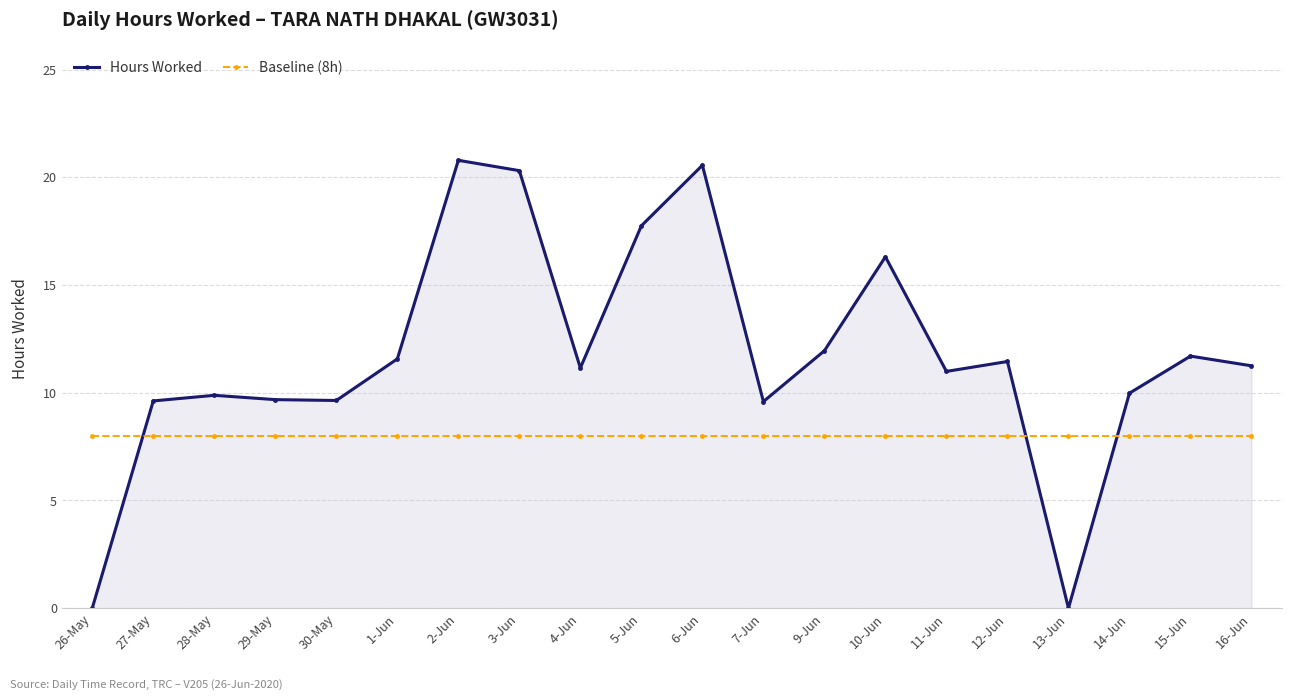

What is the total value across all series at 5-Jun?

25.8